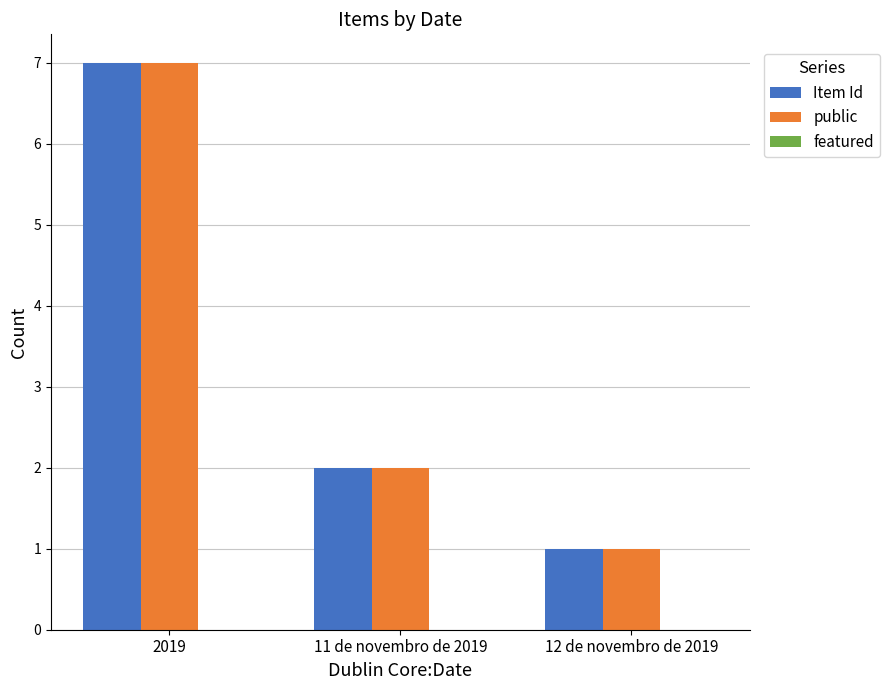

What is the label of the 2nd bar from the left?

11 de novembro de 2019